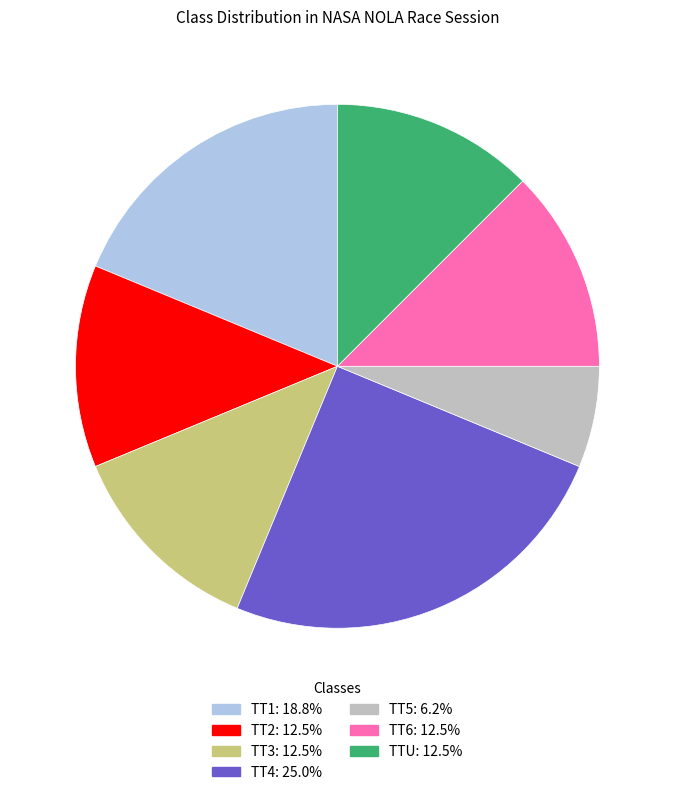

Is there any slice that represents more than half of the pie?

No